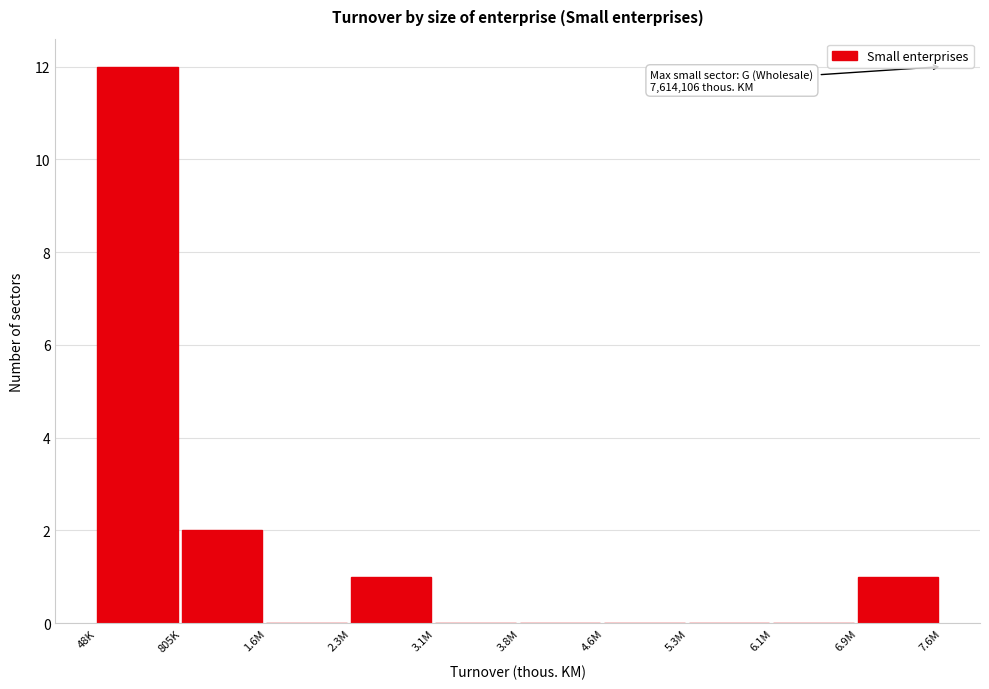

Reading left to right, transcribe all the data shown in this chart.

48K=12	805K=2	1.6M=0	2.3M=1	3.1M=0	3.8M=0	4.6M=0	5.3M=0	6.1M=0	6.9M=1